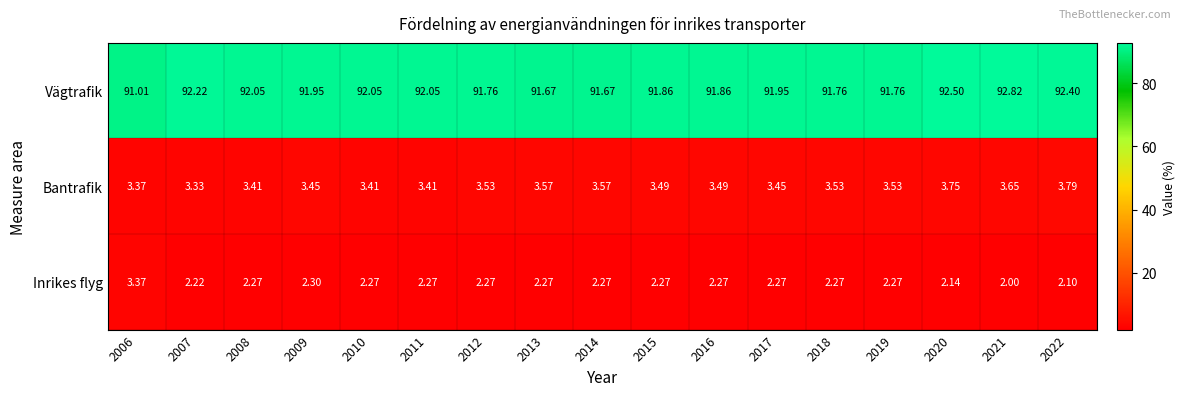

Which series changed the most between 2017 and 2022?

Vägtrafik